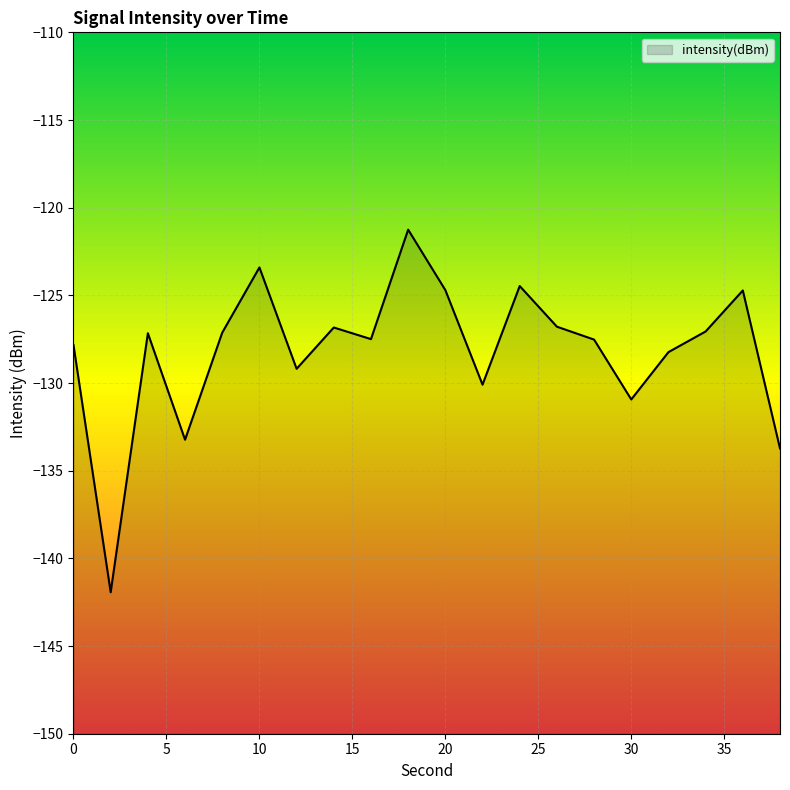

How many interior local peaks (higher than both neighbors) does the data have?

6